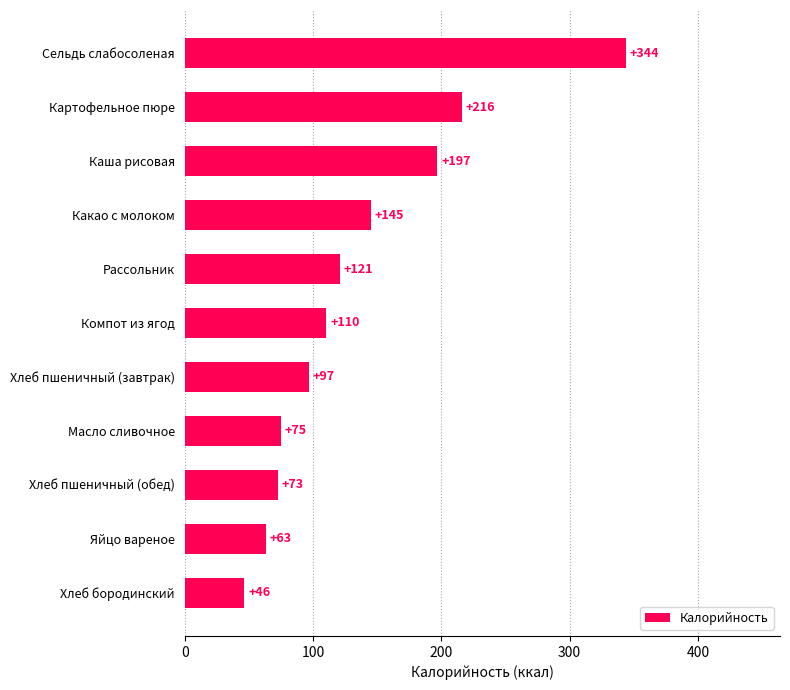

Rank the categories by value from highest to lowest.

Сельдь слабосоленая, Картофельное пюре, Каша рисовая, Какао с молоком, Рассольник, Компот из ягод, Хлеб пшеничный (завтрак), Масло сливочное, Хлеб пшеничный (обед), Яйцо вареное, Хлеб бородинский